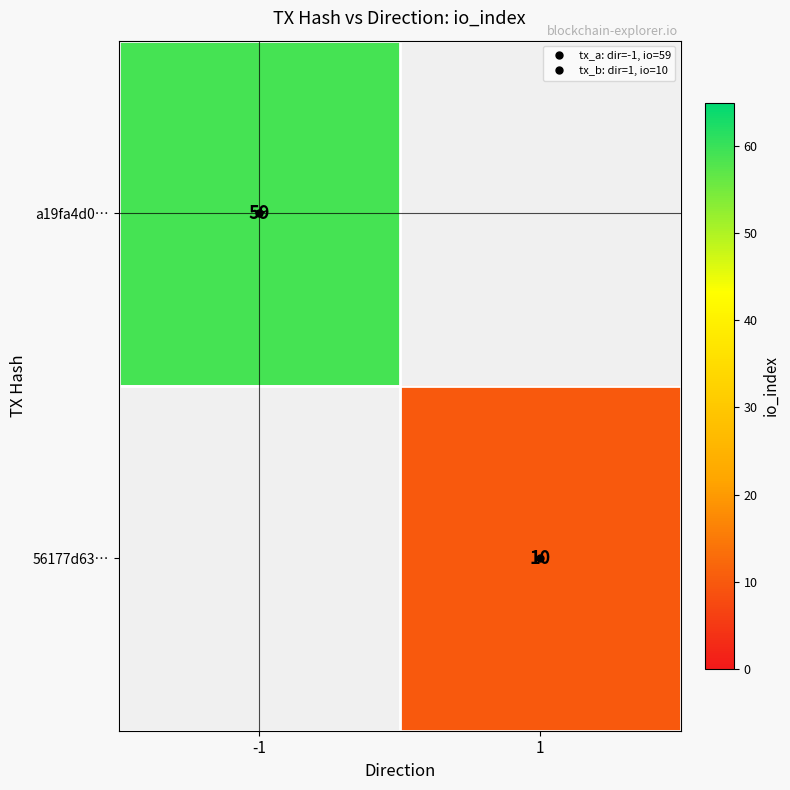

At which label is a19fa4d0… closest to 59?

-1